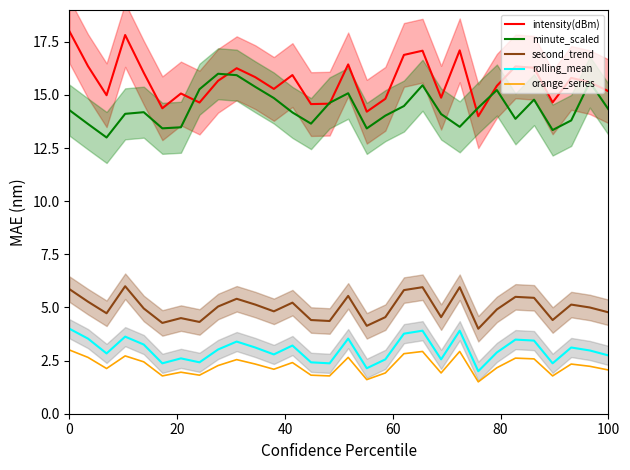

Rank the series by their maximum value, from lowest to highest.

orange_series, rolling_mean, second_trend, minute_scaled, intensity(dBm)